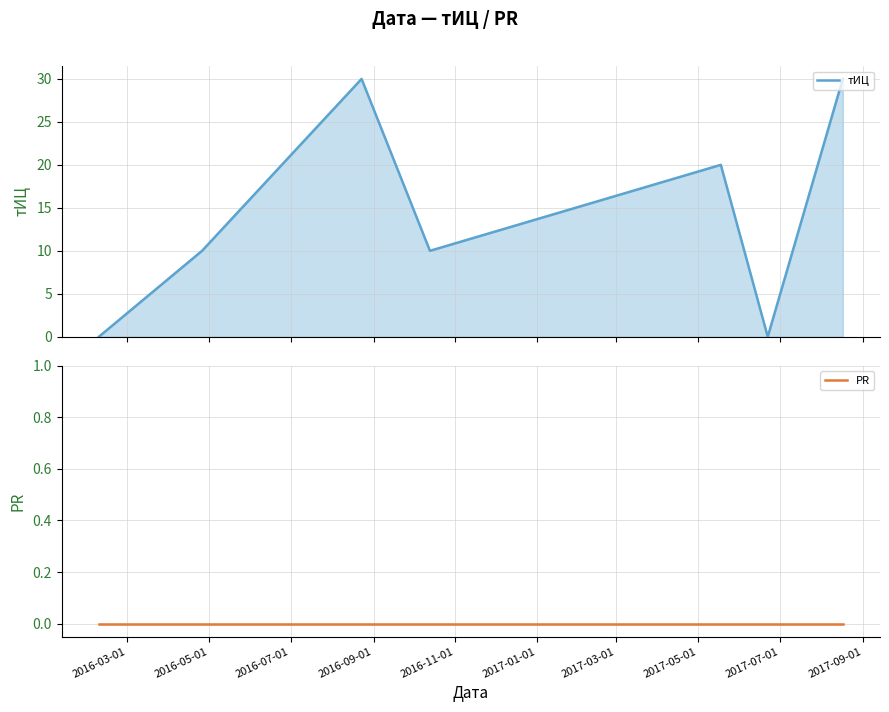

True or false: PR and тИЦ intersect in this chart.

False